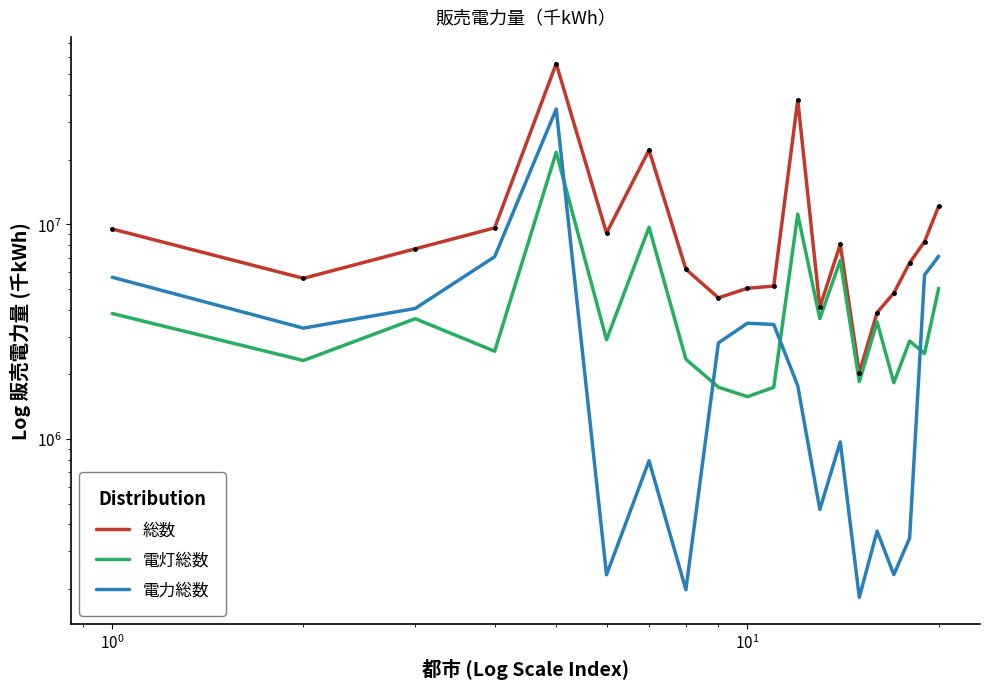

Is it true that 電力総数 equals 319832 at 7?

False